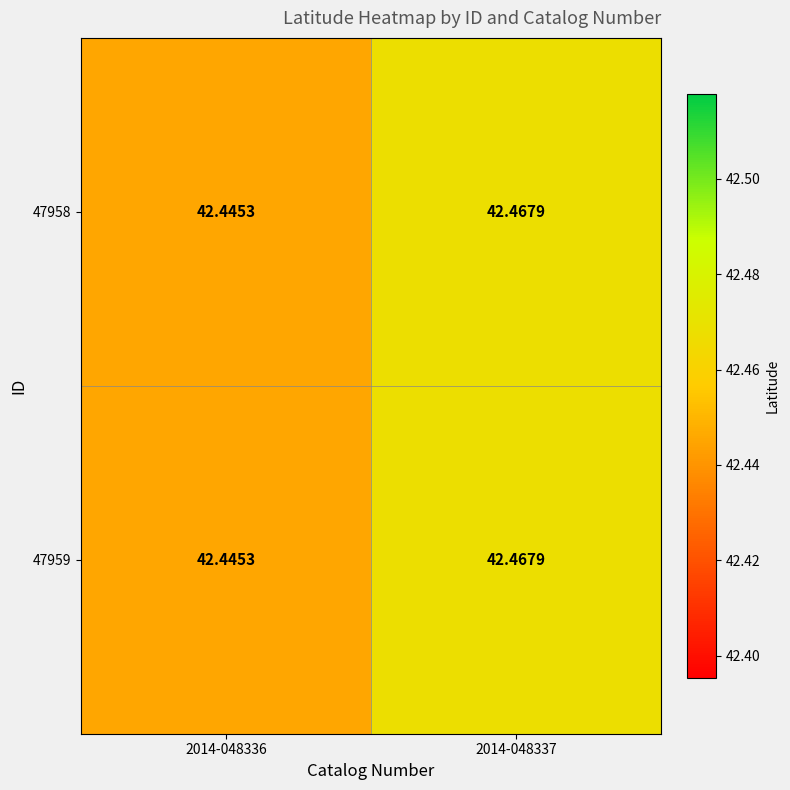

Reading left to right, extract all data points from this chart.

47958: 2014-048336=42.4	2014-048337=42.5
47959: 2014-048336=42.4	2014-048337=42.5